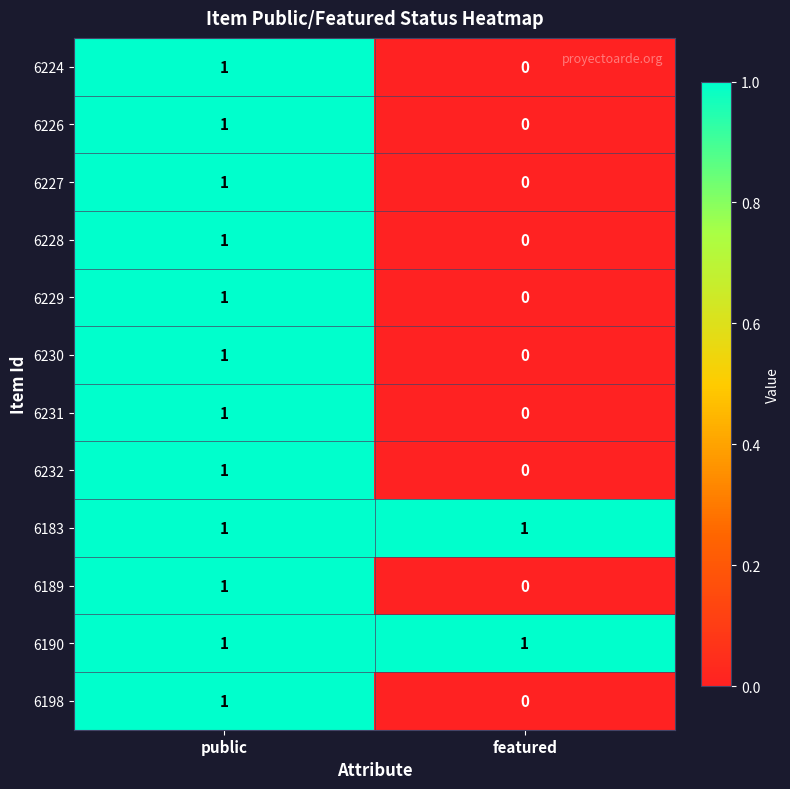

At which label does 6198 reach its minimum?

featured